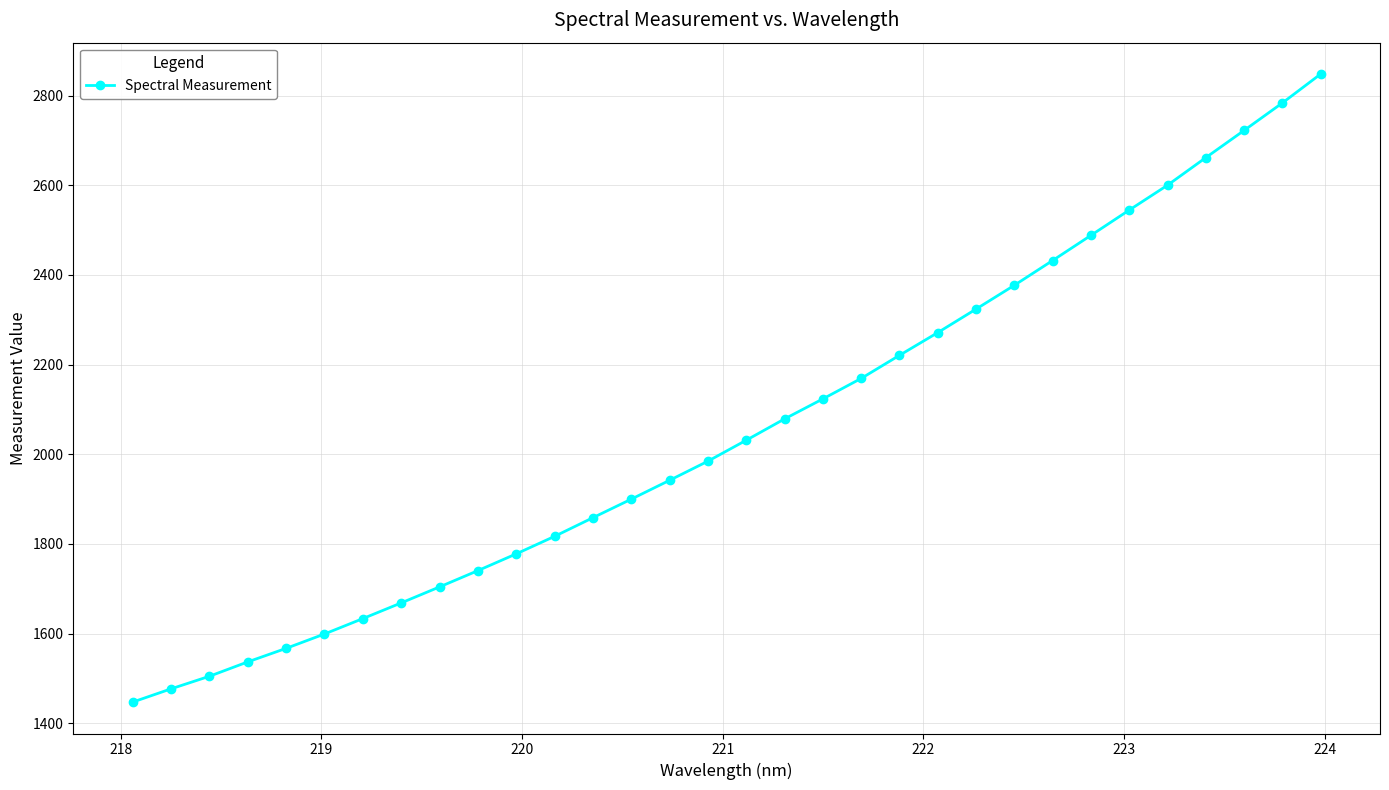

What is the value of the 20th point from the left?

2169.1